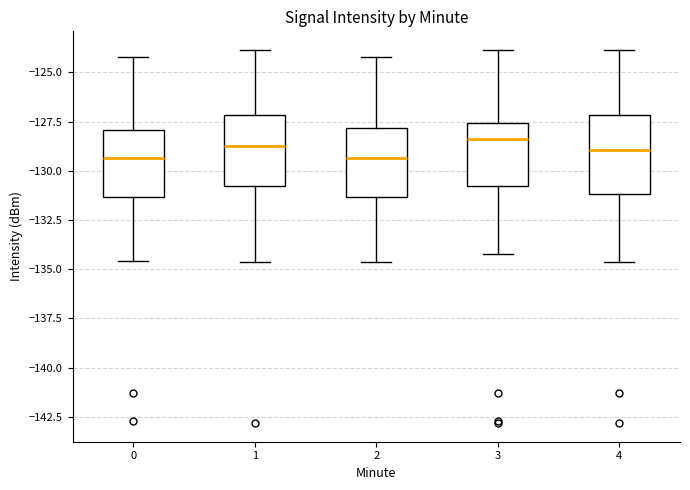

Where is the upper edge of the box at x = 3 on the y-axis? The values are not printed on the chart, so give them approximately, as read against the axis.

-127.5